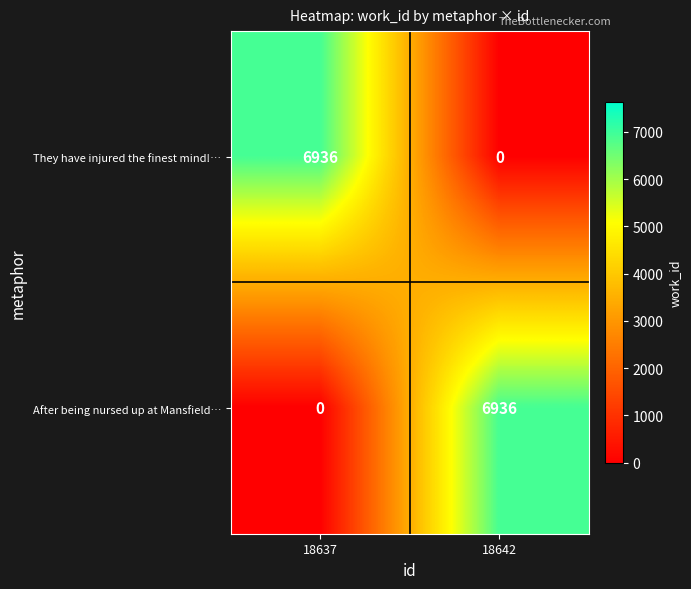

What value does the They have injured the finest mind!… series have at 18637?

6936